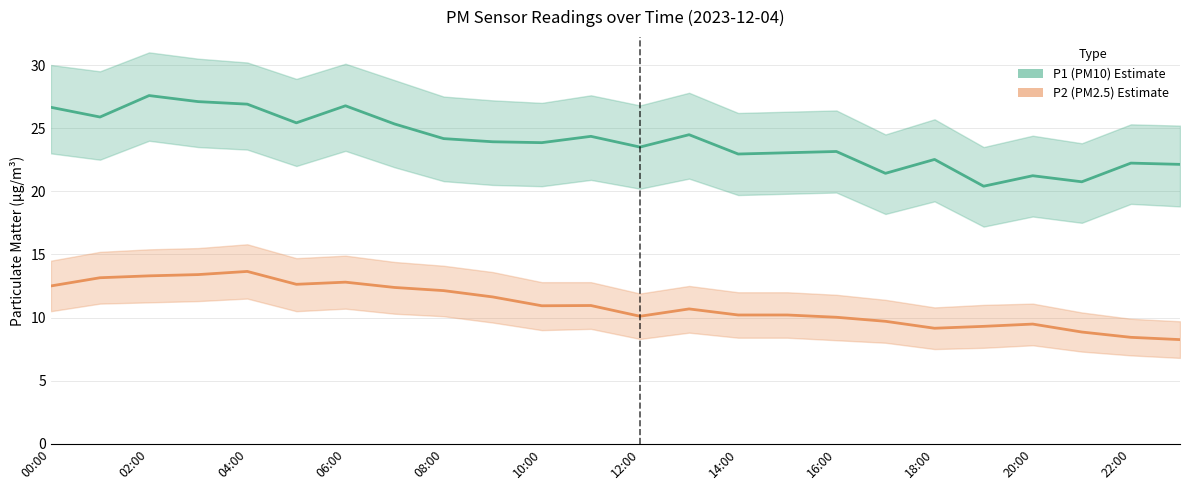

List the series in order of their peak value, highest first.

P1 (PM10), P2 (PM2.5)